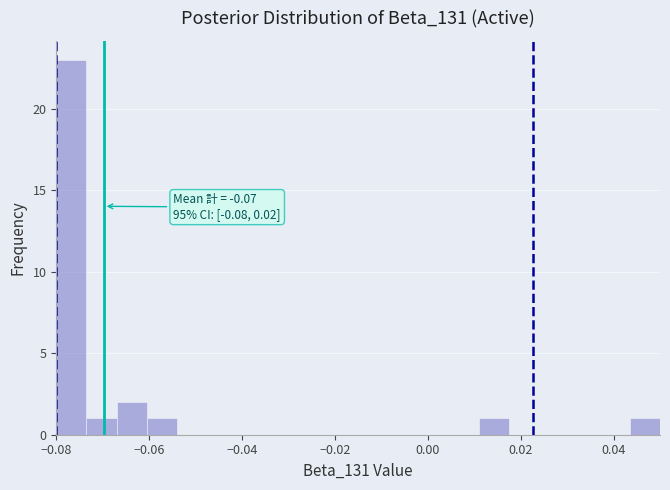

Read against the x-axis, roughly where is the centre of the tallest bar?

-0.076